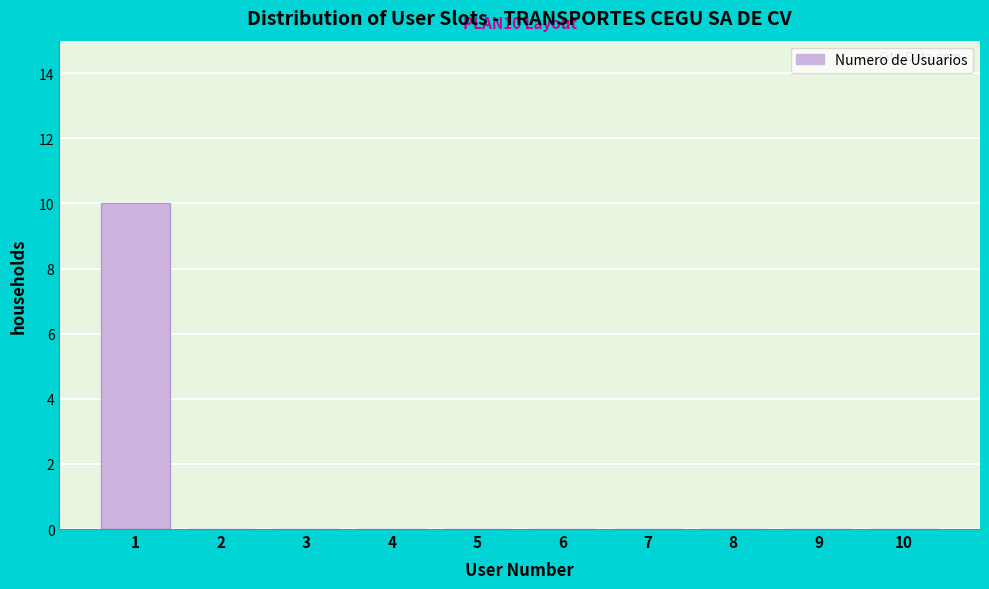

Reading right to left, transcribe all the data shown in this chart.

10=0	9=0	8=0	7=0	6=0	5=0	4=0	3=0	2=0	1=10